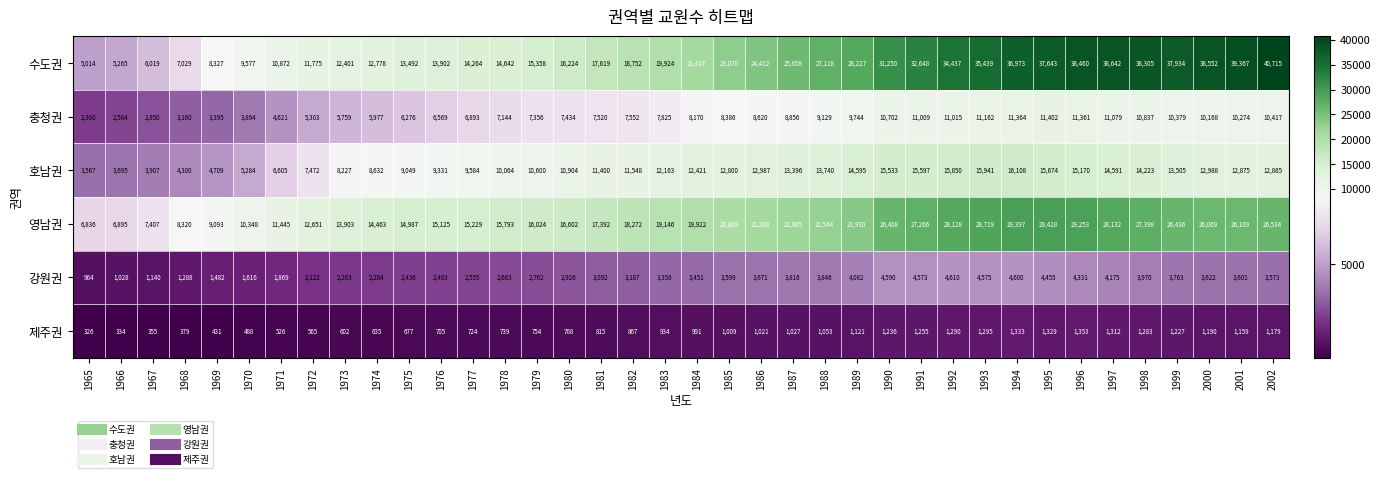

Which label corresponds to the smallest value in the chart?

1965